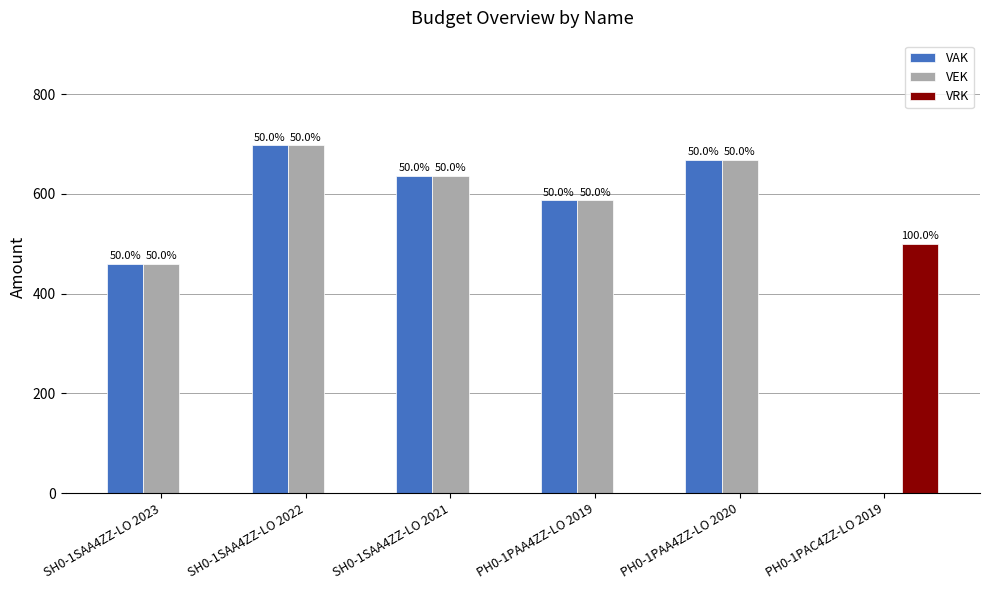

At which label does VRK reach its peak?

PH0-1PAC4ZZ-LO 2019